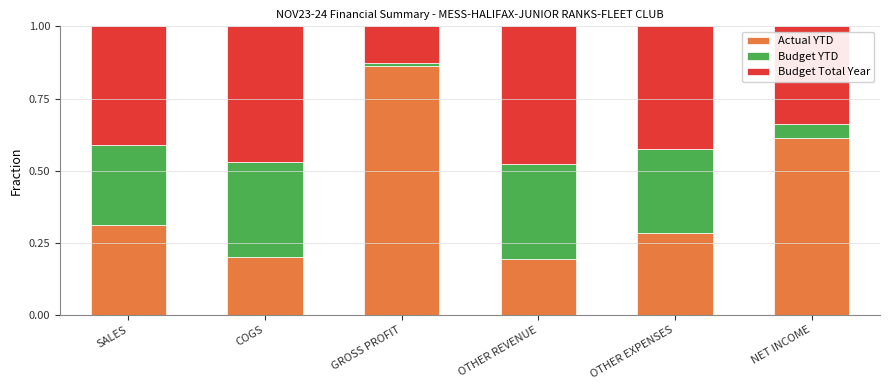

What is the total value across all series at NET INCOME?

1.0